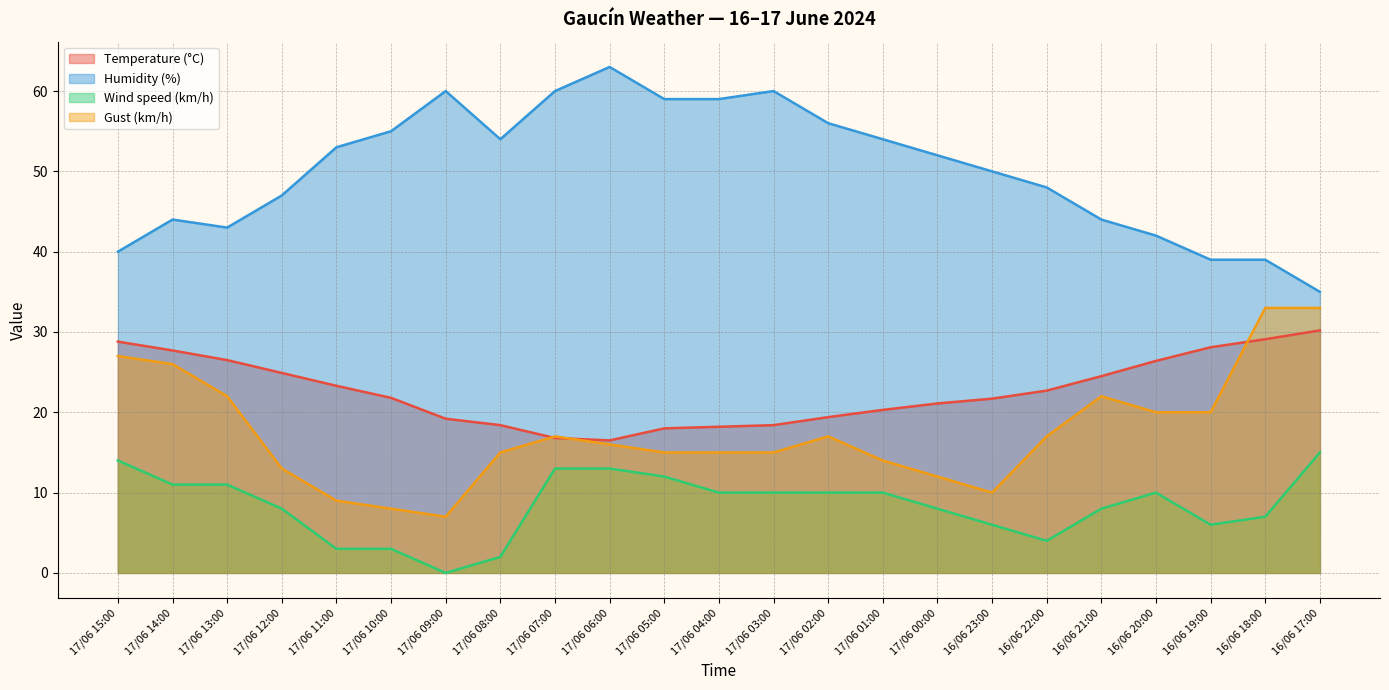

What is the total value across all series at 17/06 09:00?

86.2